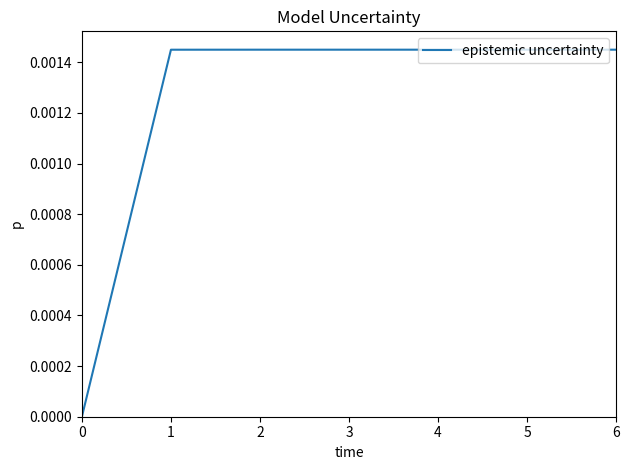

The chart shows a value of 0.0 at 3. True or false?

True